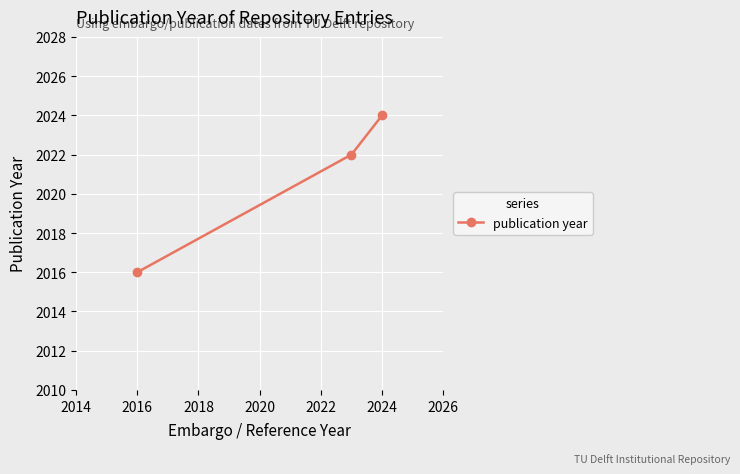

What is the change in value from 2016 to 2024?

+8